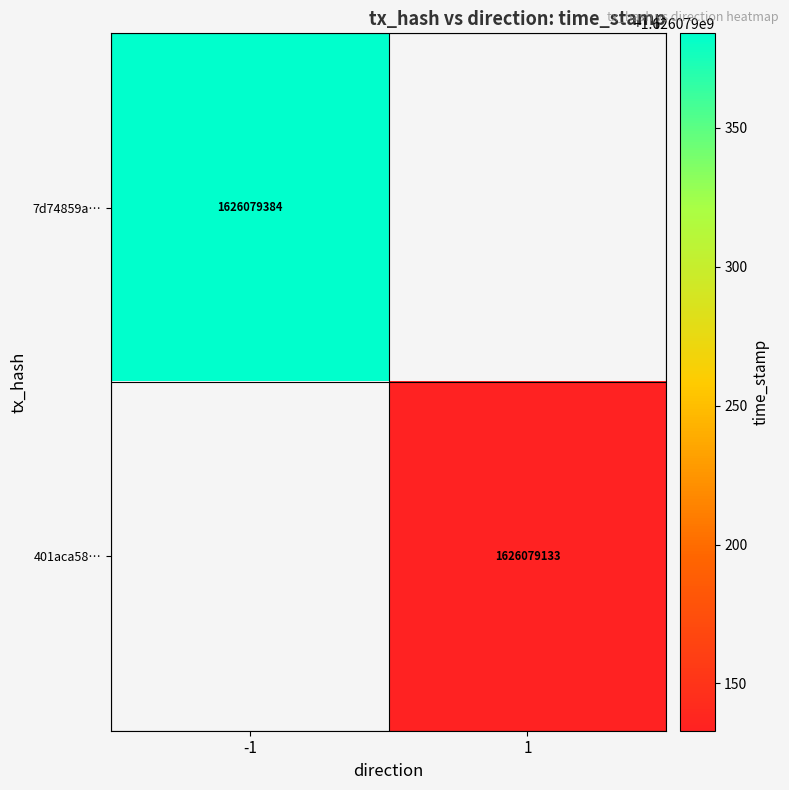

Reading left to right, extract all data points from this chart.

7d74859a97500338860ed599167b61bd7c06f71: 0=-1	1=1626079384
401aca58bb810dfa09d778974f96baa445bc172: 0=1	1=1626079133